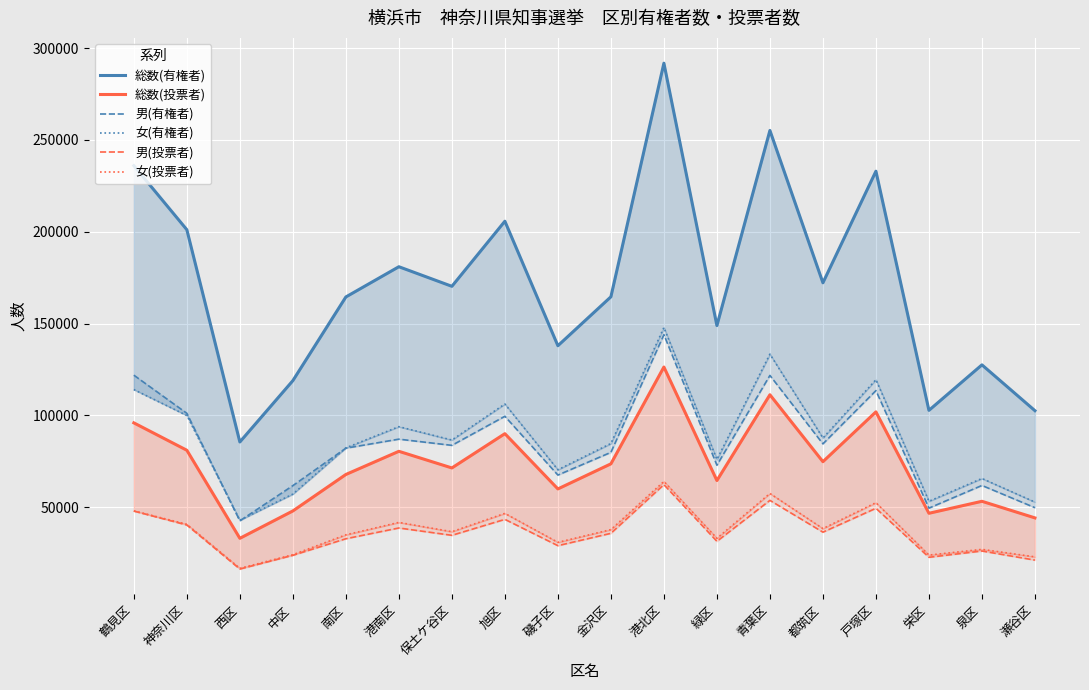

Reading left to right, what are all the values shown in this chart?

総数(有権者): 235969	201093	85527	118927	164485	180942	170284	205722	137935	164569	291760	148910	255130	172195	232950	102753	127519	102568
総数(投票者): 95938	81029	33081	47983	67836	80449	71397	90055	59972	73624	126340	64542	111240	74803	101915	46709	53238	44198
男(有権者): 121905	101141	42602	61763	82152	87066	83695	99512	67520	79879	143939	72893	121772	84504	113504	49515	61861	49755
女(有権者): 114064	99952	42925	57164	82333	93876	86589	106210	70415	84690	147821	76017	133358	87691	119446	53238	65658	52813
男(投票者): 47930	40317	16353	23827	32851	38706	34716	43397	29081	35799	62301	31445	53741	36429	49429	22754	26173	21213
女(投票者): 48008	40712	16728	24156	34985	41743	36681	46658	30891	37825	64039	33097	57499	38374	52486	23955	27065	22985